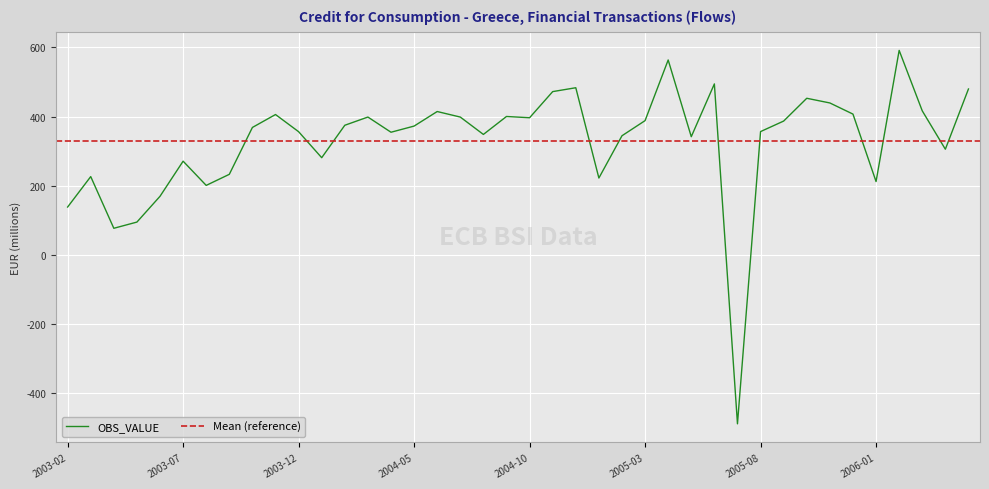

How many interior local peaks (higher than both neighbors) does the data have?

11